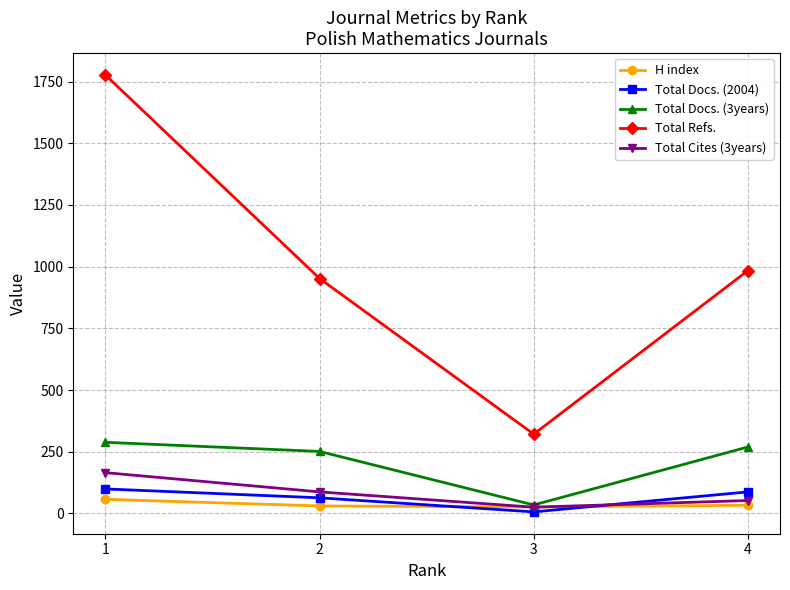

In Total Cites (3years), how many points are lower than both neighbors (excluding endpoints)?

1